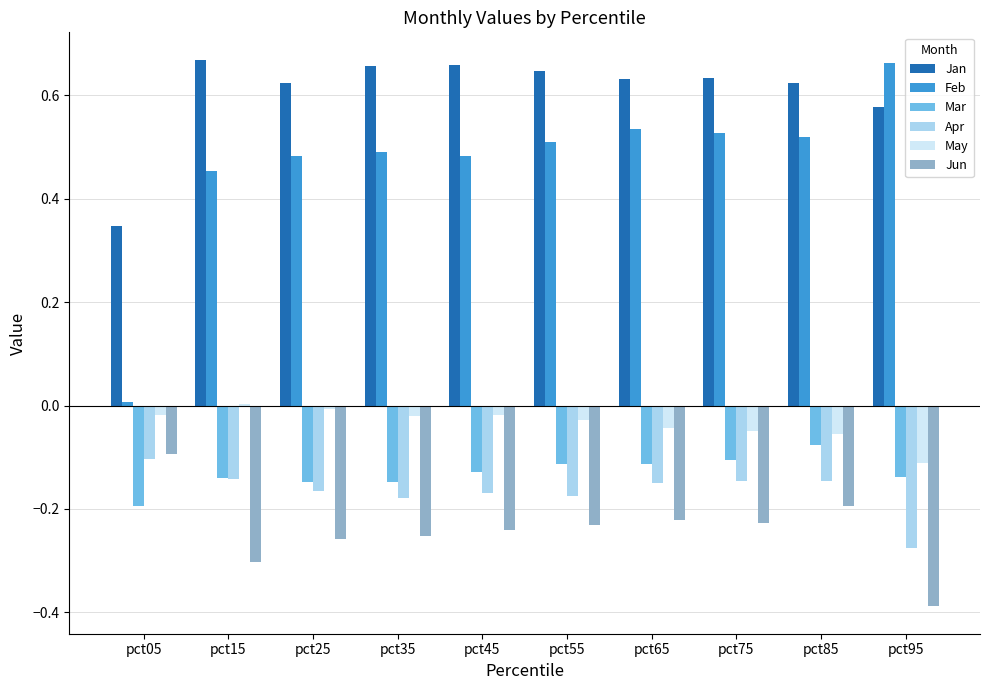

Are the bars grouped side by side (vs. stacked)?

Yes